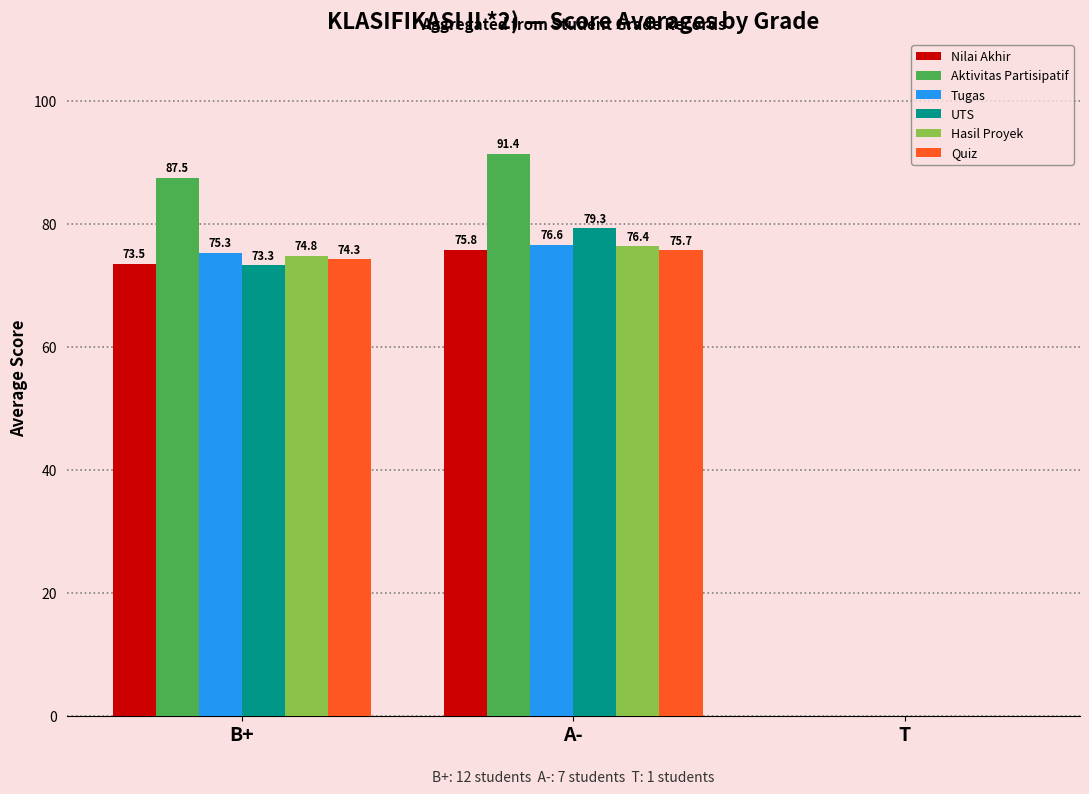

Are the bars grouped side by side (vs. stacked)?

Yes